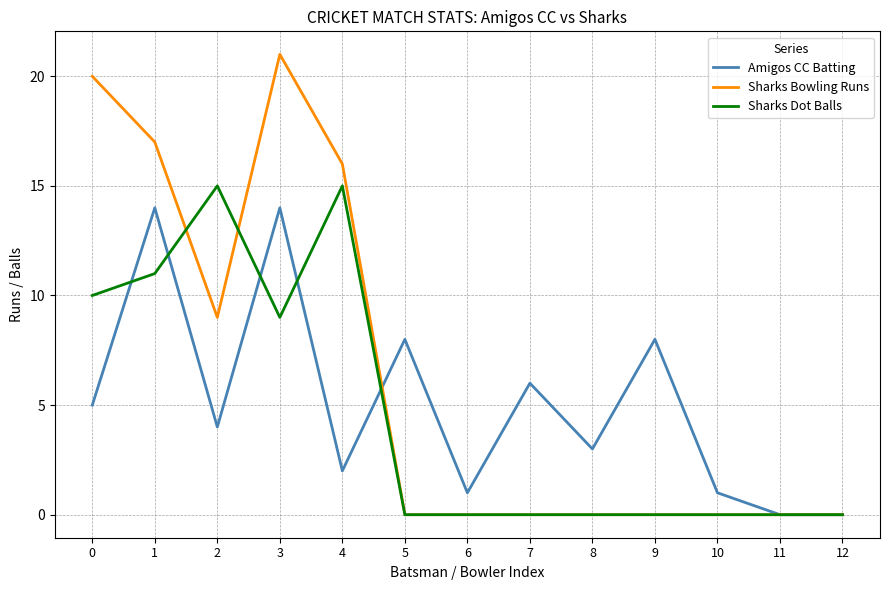

What is the maximum value shown in the chart?

21